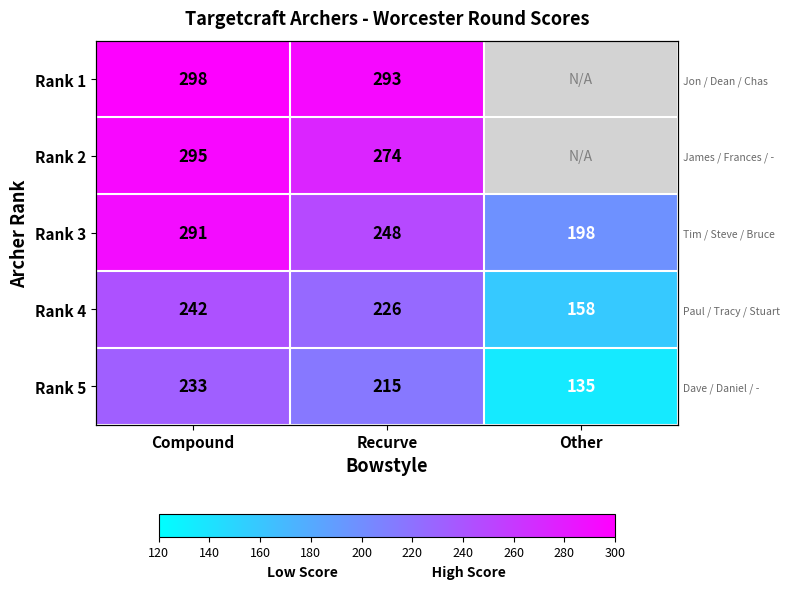

Which series changed the most between Recurve and Other?

Rank 5